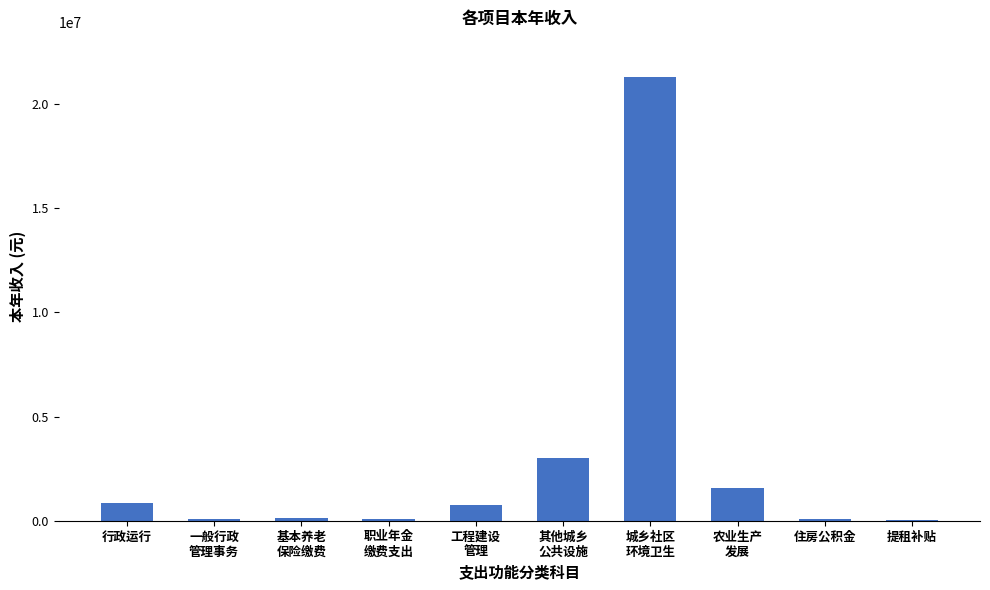

At which label is the value closest to 10674938?

其他城乡
公共设施